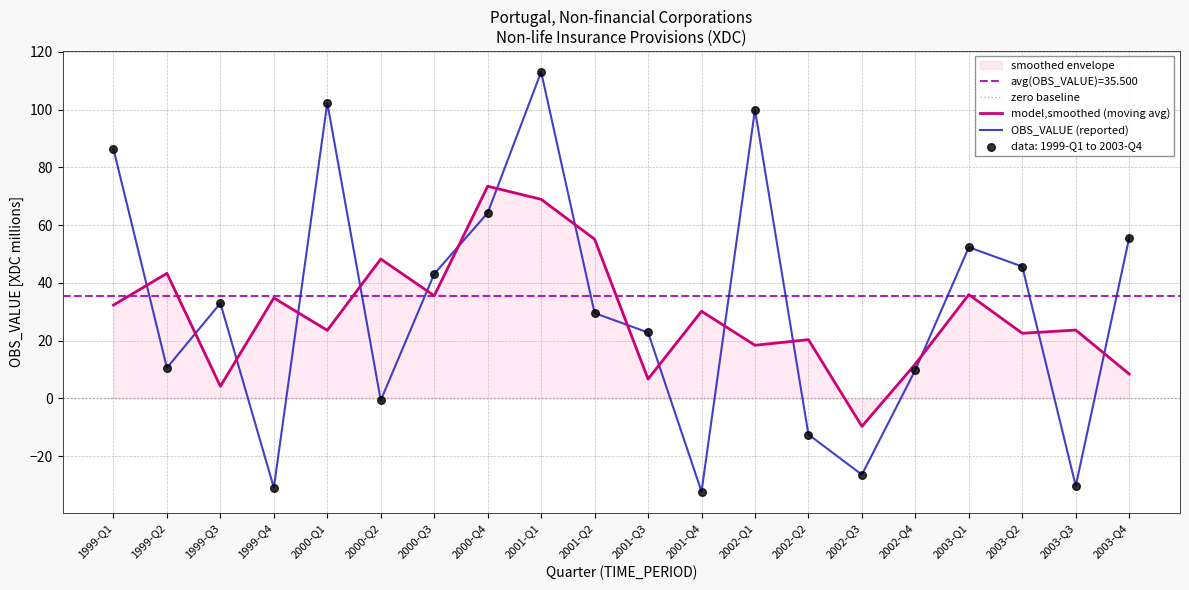

What is the ratio of the value at 1999-Q1 to the value at 1999-Q2?

8.2